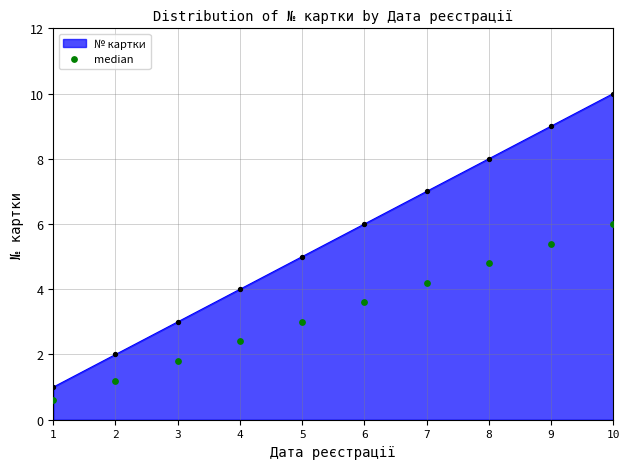

Between 4 and 8, which is larger?

8